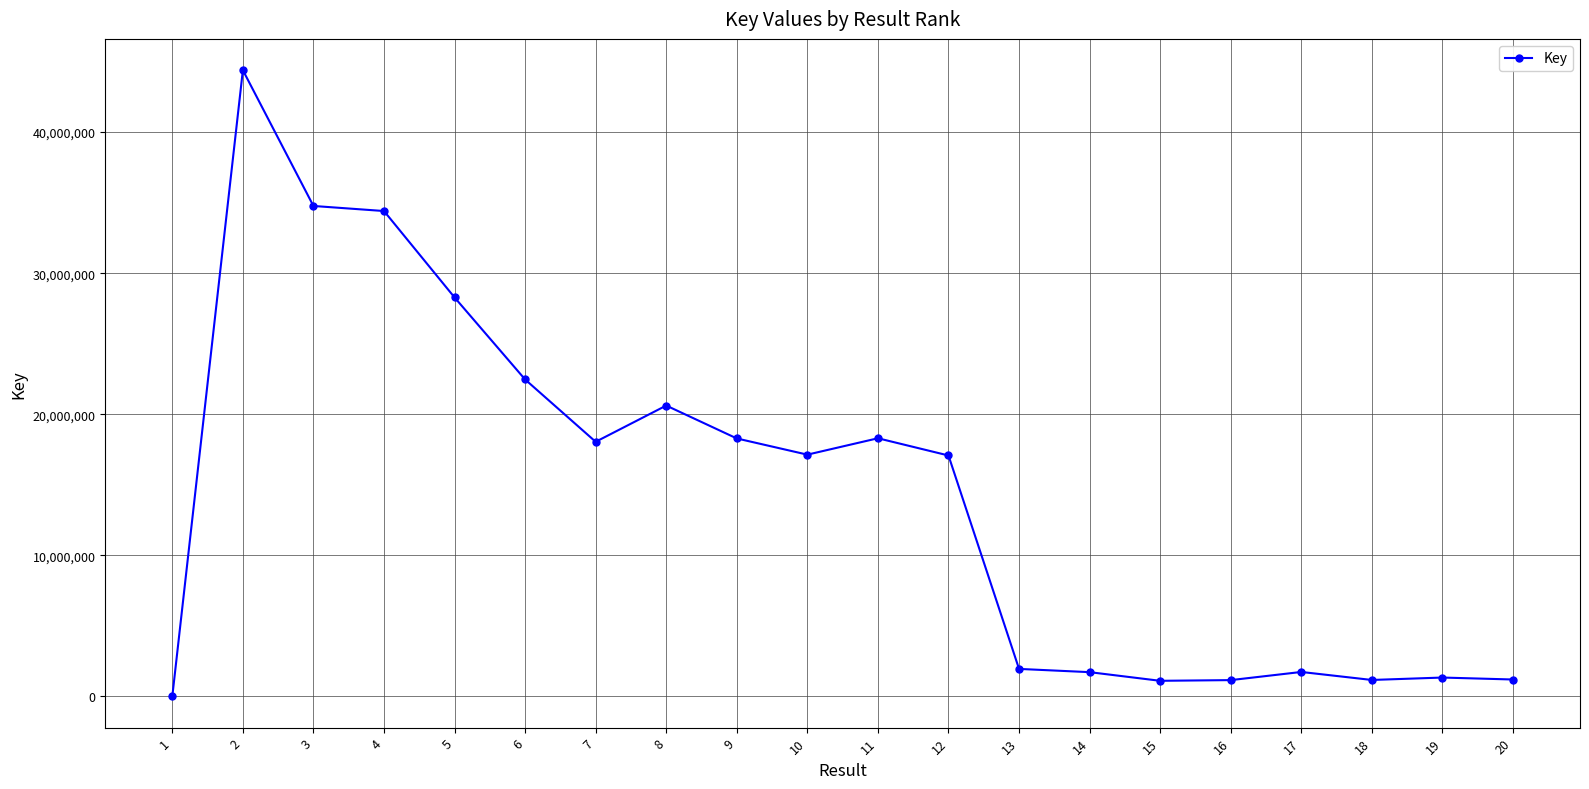

Where is the data nearest to the value 22194853?

6